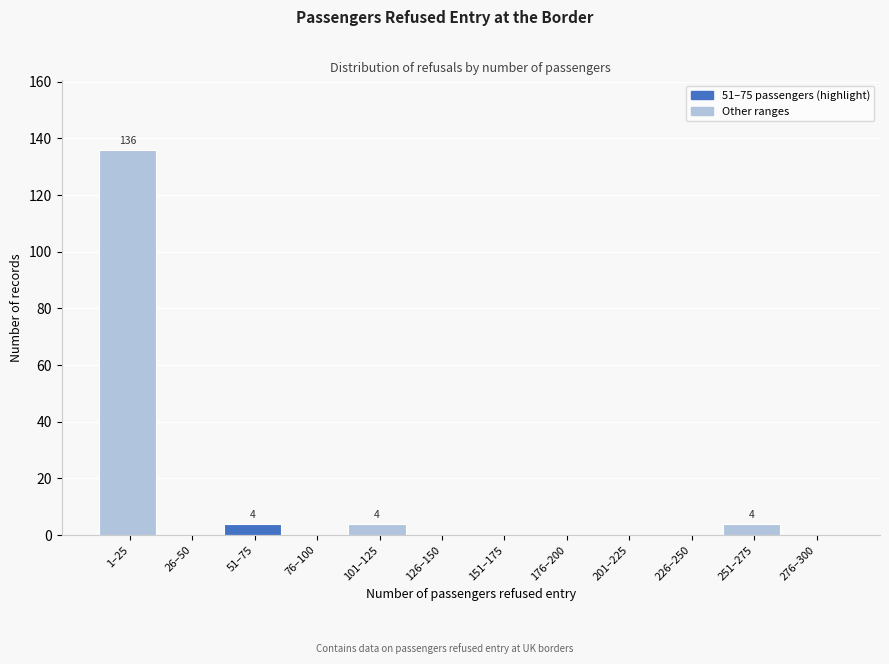

Reading left to right, transcribe all the data shown in this chart.

1–25=136	26–50=0	51–75=4	76–100=0	101–125=4	126–150=0	151–175=0	176–200=0	201–225=0	226–250=0	251–275=4	276–300=0